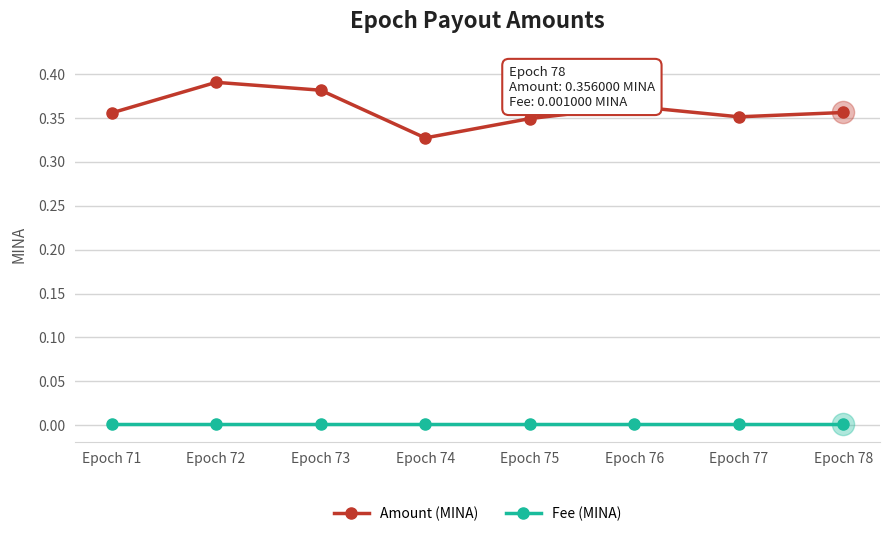

Which series has the largest total across all categories?

Amount (MINA)